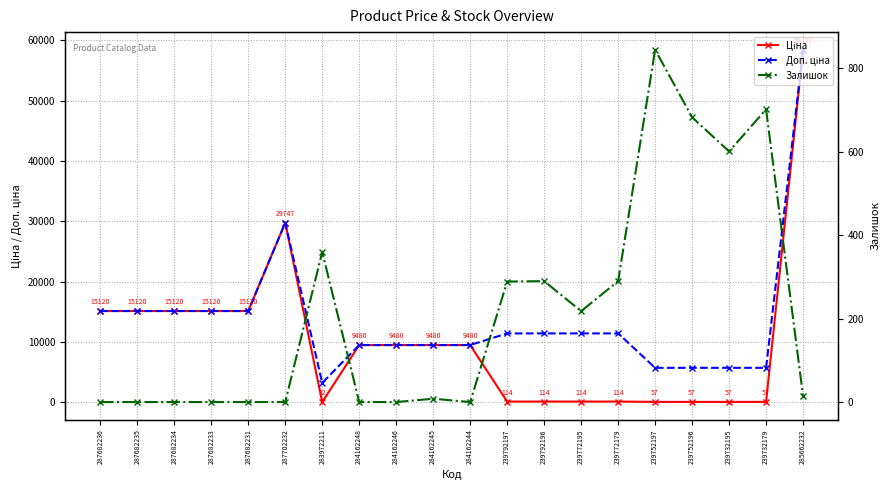

At which category is the sum across all series the highest?

285662232